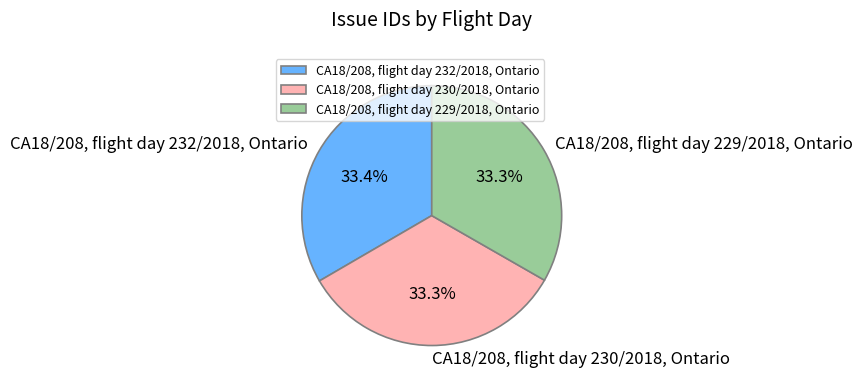

What percentage do CA18/208, flight day 232/2018, Ontario and CA18/208, flight day 229/2018, Ontario together represent?

66.7%